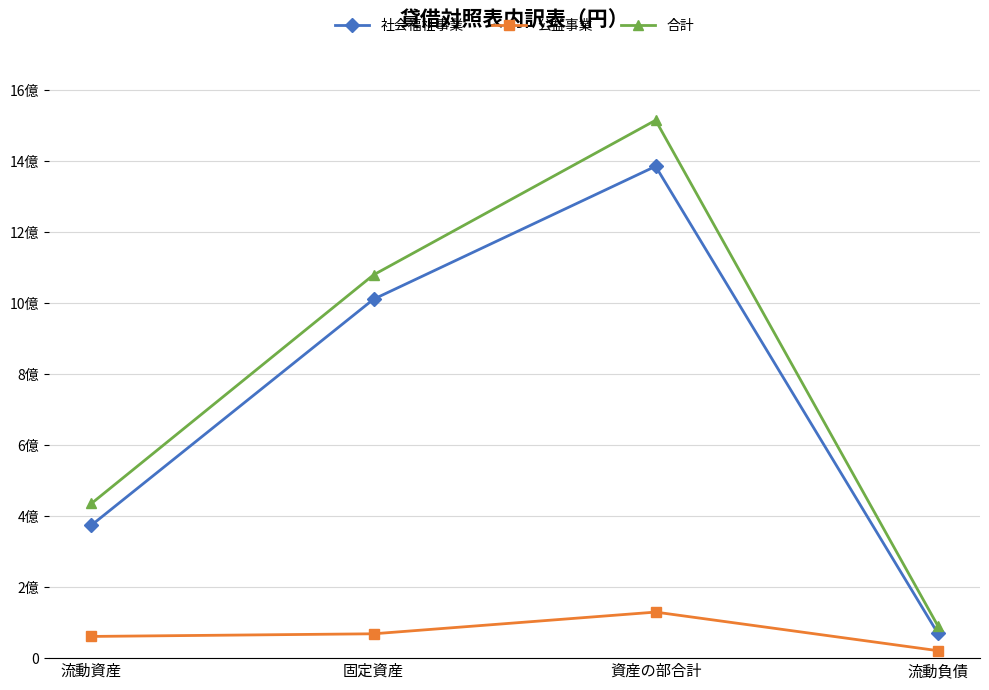

Where is the first local maximum for 公益事業?

資産の部合計